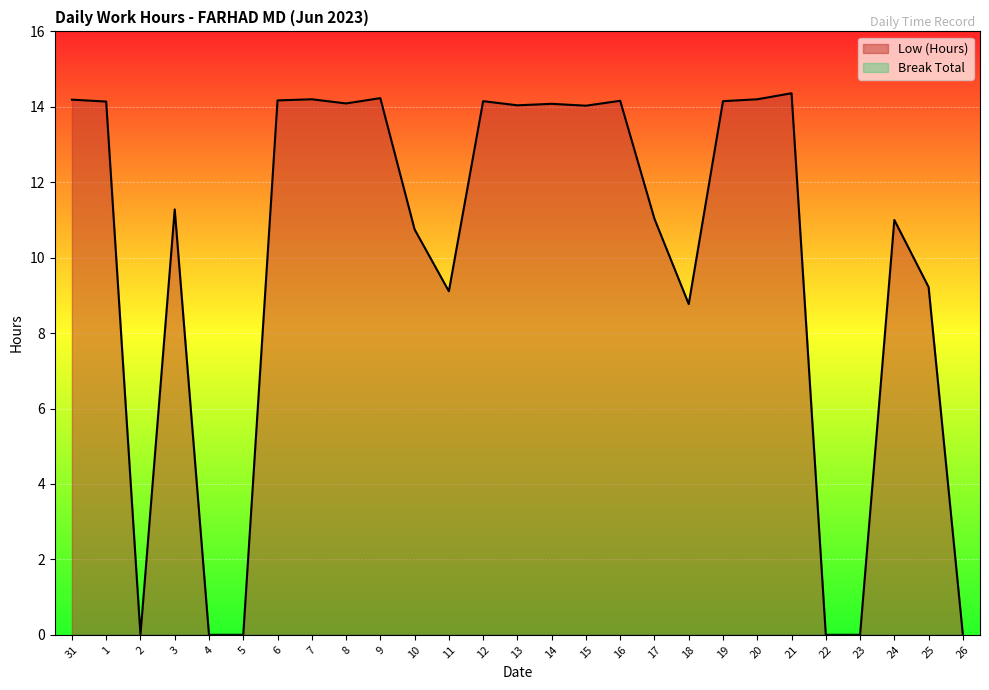

Which category has the lowest value across all series?

2